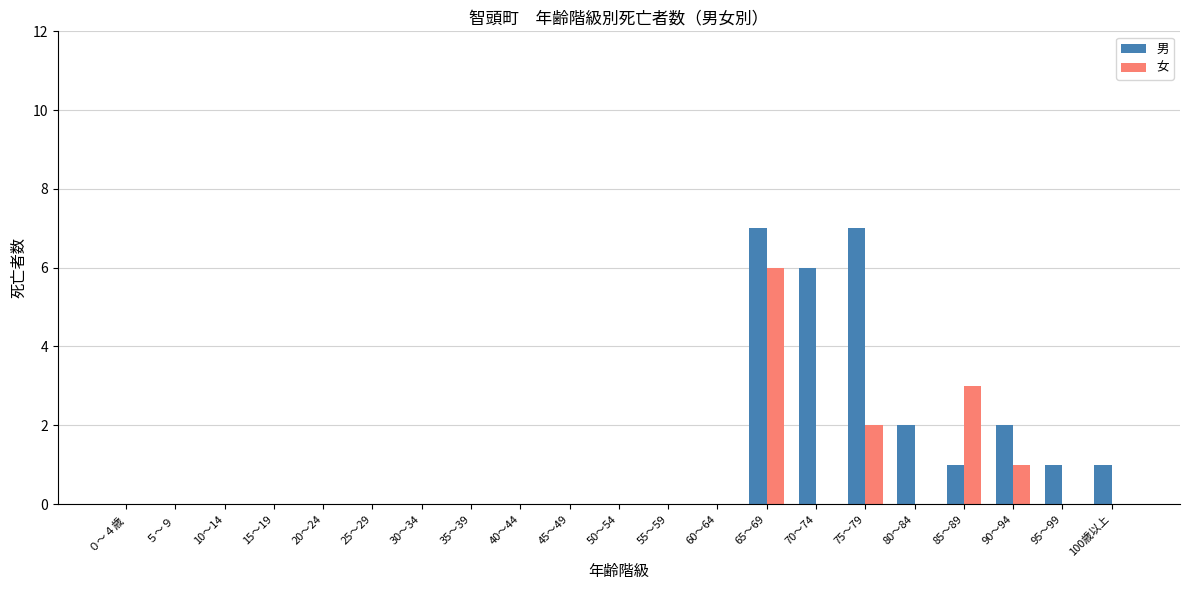

What is the maximum value for 女?

6